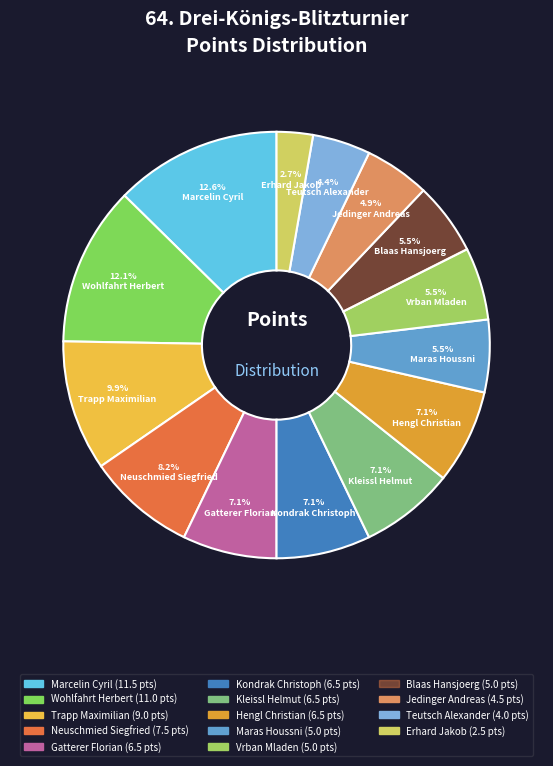

Is there a majority slice in this chart?

No